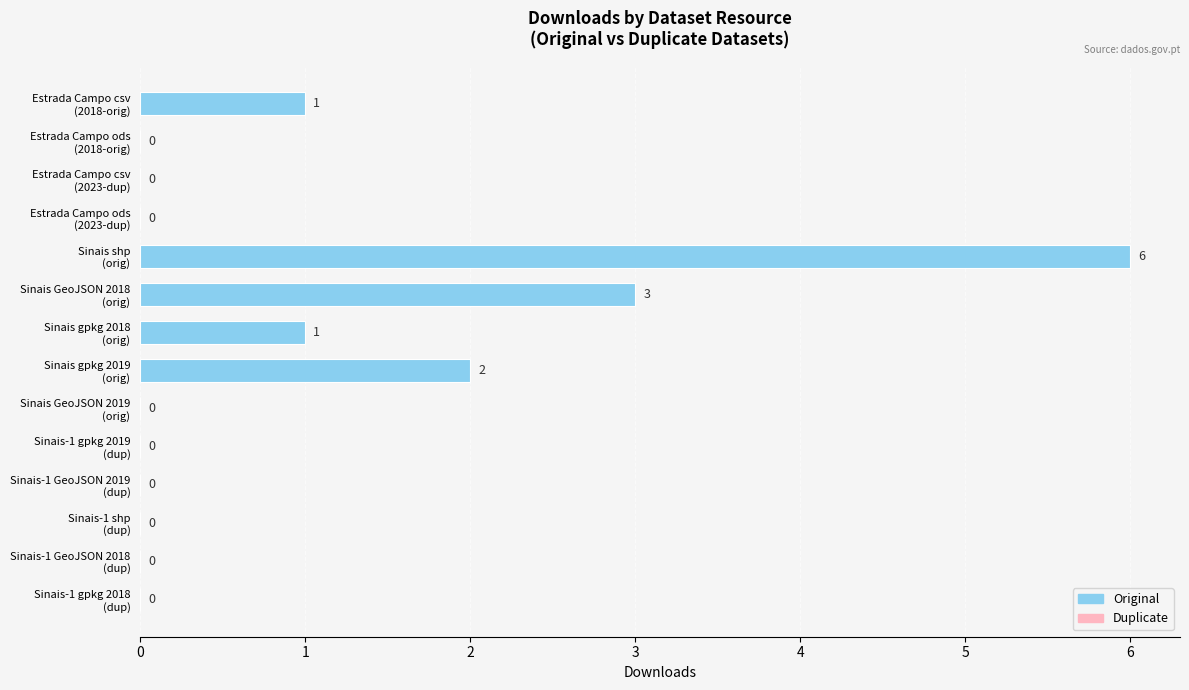

What is the sum of all values?

13